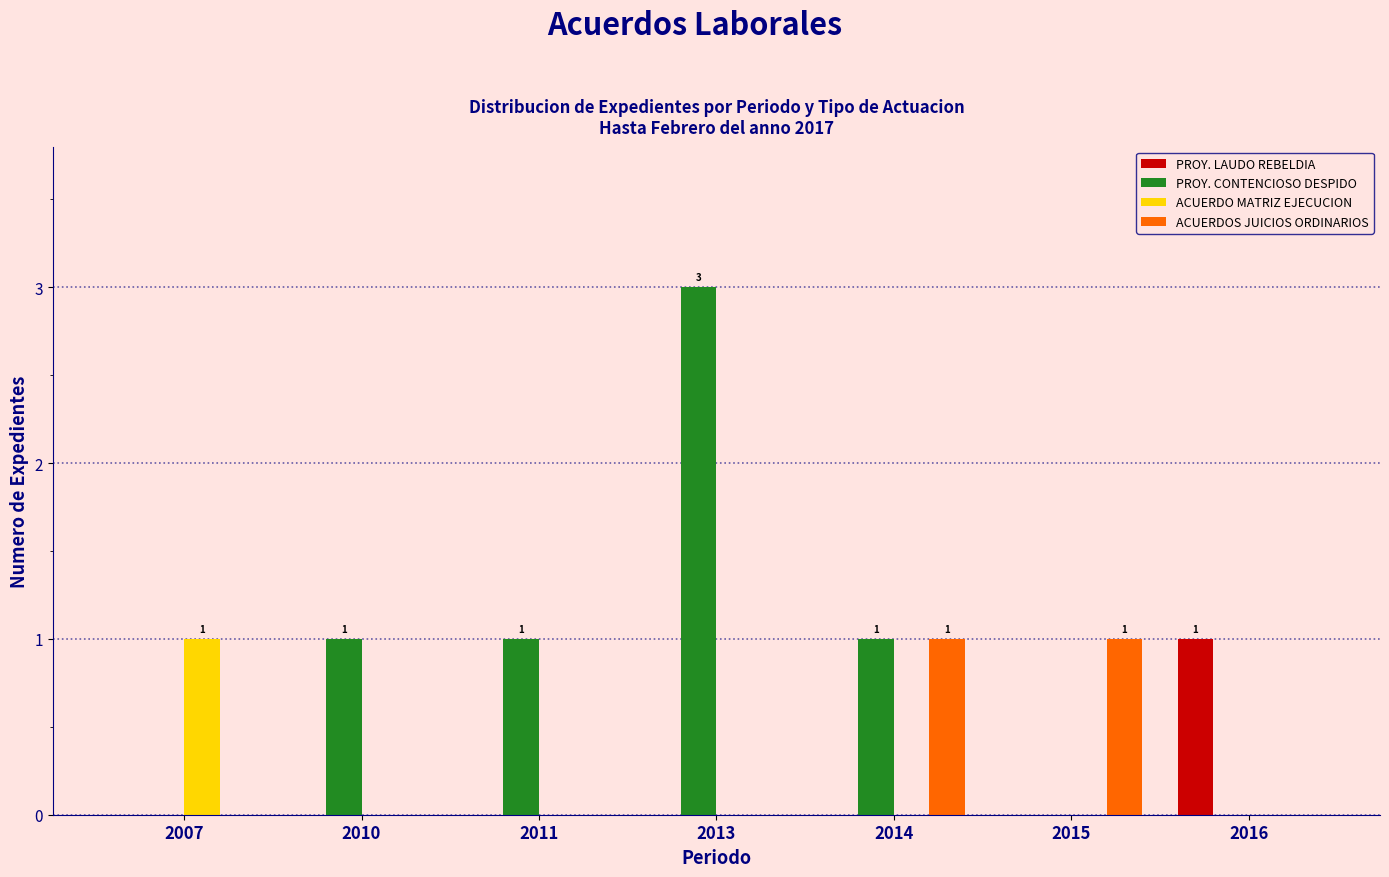

The value of PROY. CONTENCIOSO DESPIDO at 2010 is 2. True or false?

False